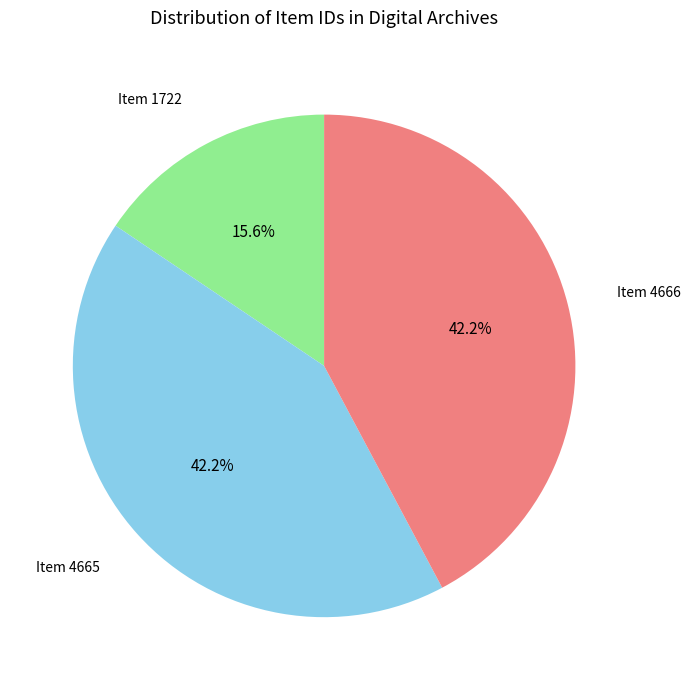

Is there any slice that represents more than half of the pie?

No